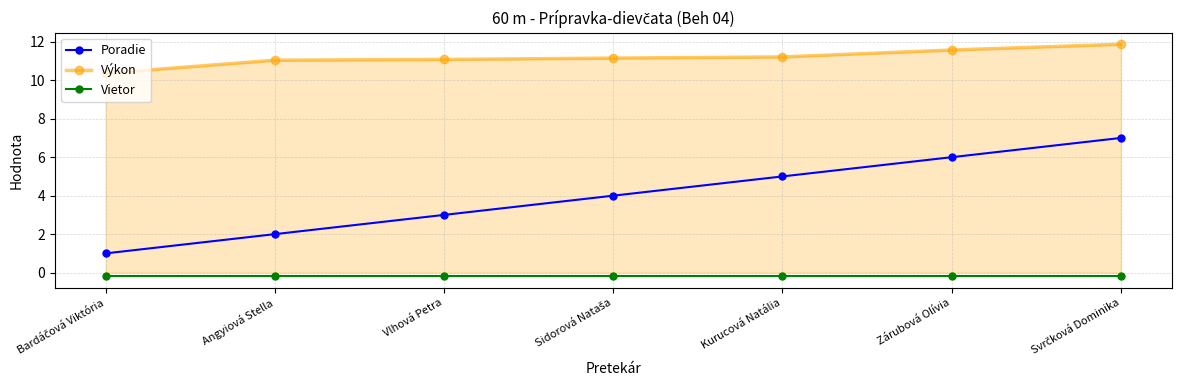

What is the average value of the Poradie series?

4.0